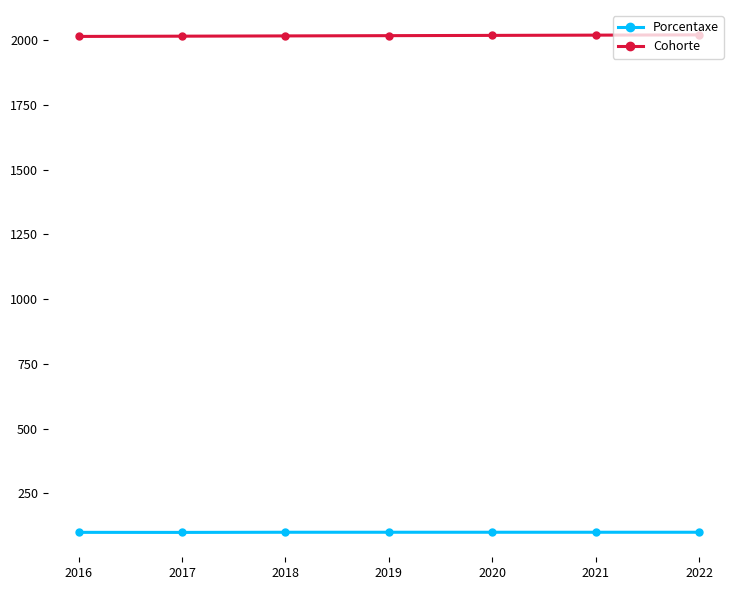

True or false: Porcentaxe has more than 0 points higher than both neighbors.

False